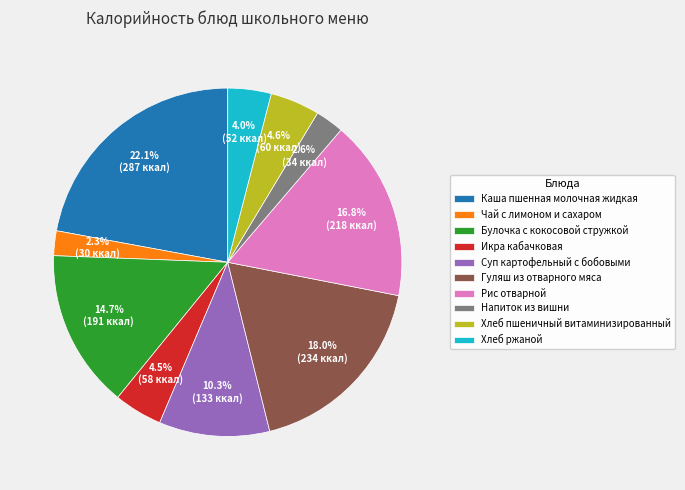

What is the largest slice in the pie chart?

Каша пшенная молочная жидкая